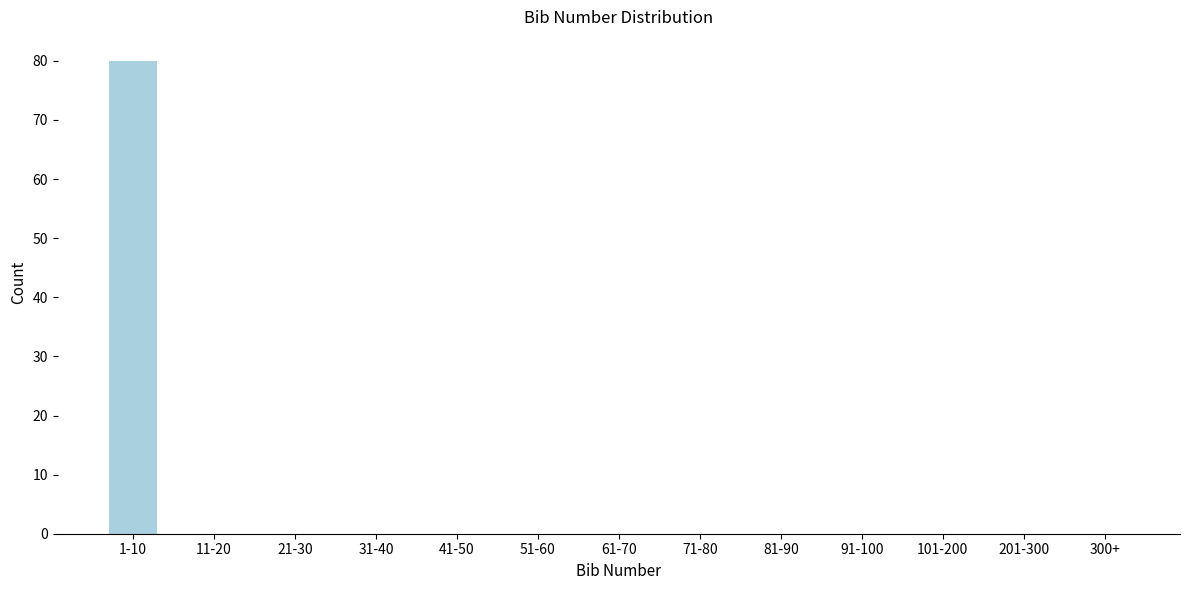

Reading right to left, extract all data points from this chart.

300+=0	201-300=0	101-200=0	91-100=0	81-90=0	71-80=0	61-70=0	51-60=0	41-50=0	31-40=0	21-30=0	11-20=0	1-10=80